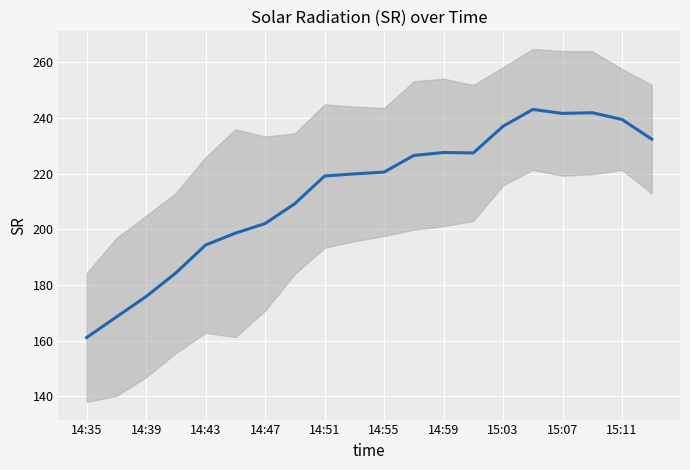

Reading left to right, extract all data points from this chart.

161.1	168.5	175.9	184.3	194.4	198.6	202.1	209.3	219.2	220.0	220.6	226.6	227.6	227.5	237.1	243.1	241.7	241.9	239.5	232.4